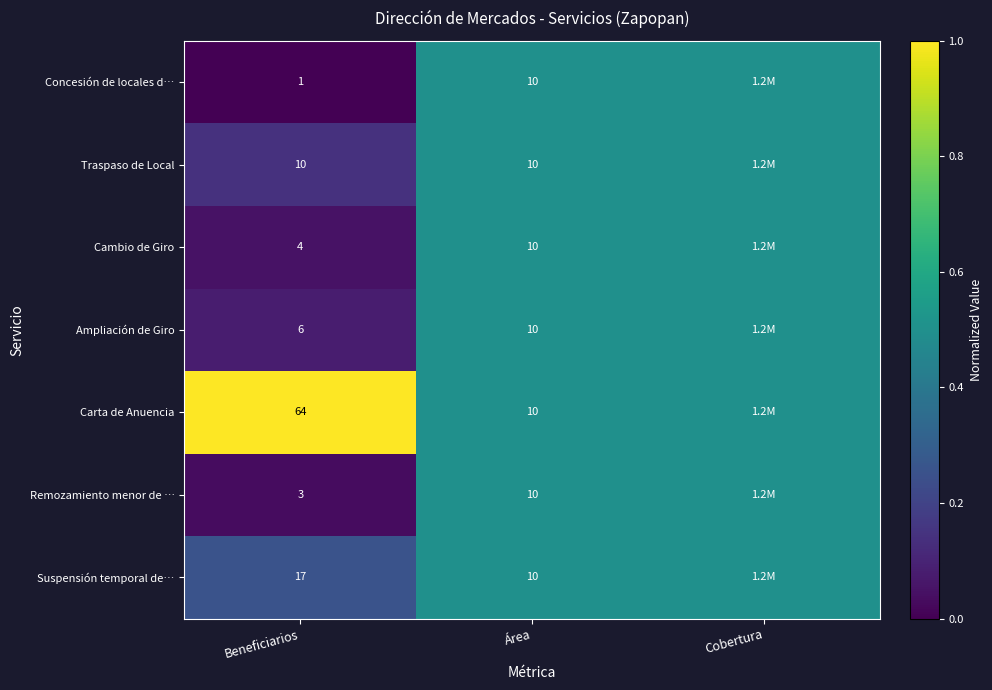

What is the difference between the Carta de Anuencia values at Beneficiarios and Área?

54.0